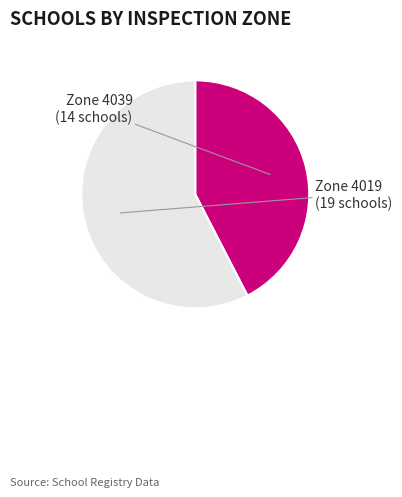

Count the number of slices in the pie.

2